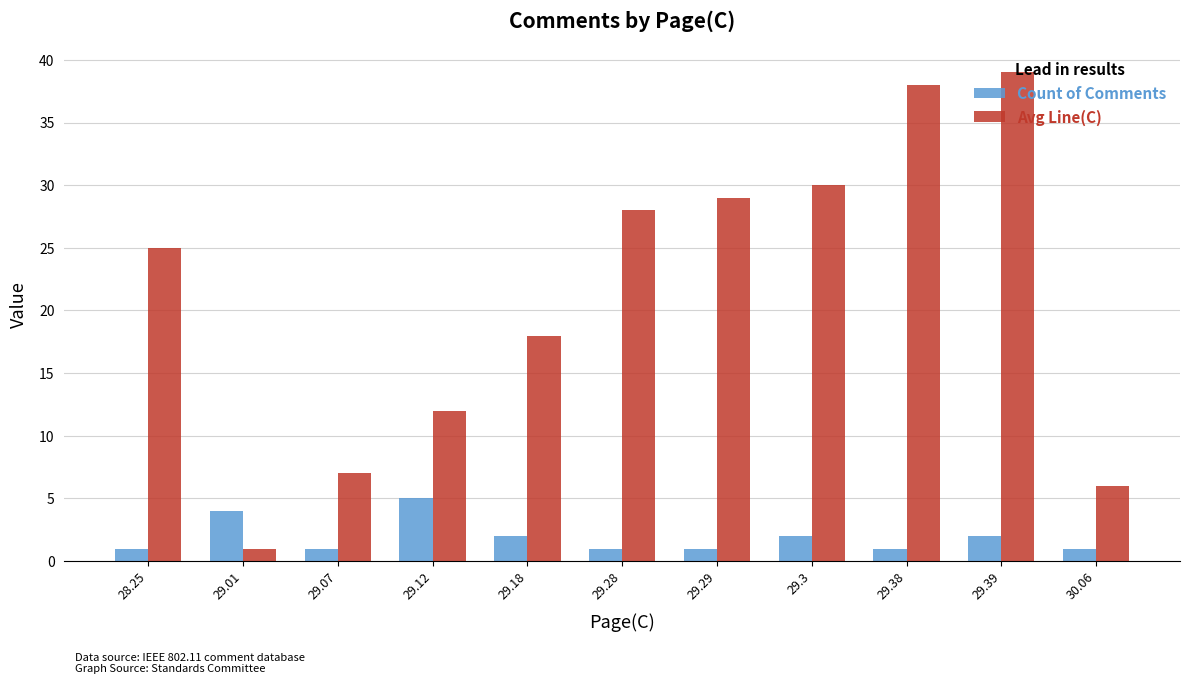

Reading right to left, list all the values displayed in this chart.

Count of Comments: 30.06=1	29.39=2	29.38=1	29.3=2	29.29=1	29.28=1	29.18=2	29.12=5	29.07=1	29.01=4	28.25=1
Avg Line(C): 30.06=6	29.39=39	29.38=38	29.3=30	29.29=29	29.28=28	29.18=18	29.12=12	29.07=7	29.01=1	28.25=25